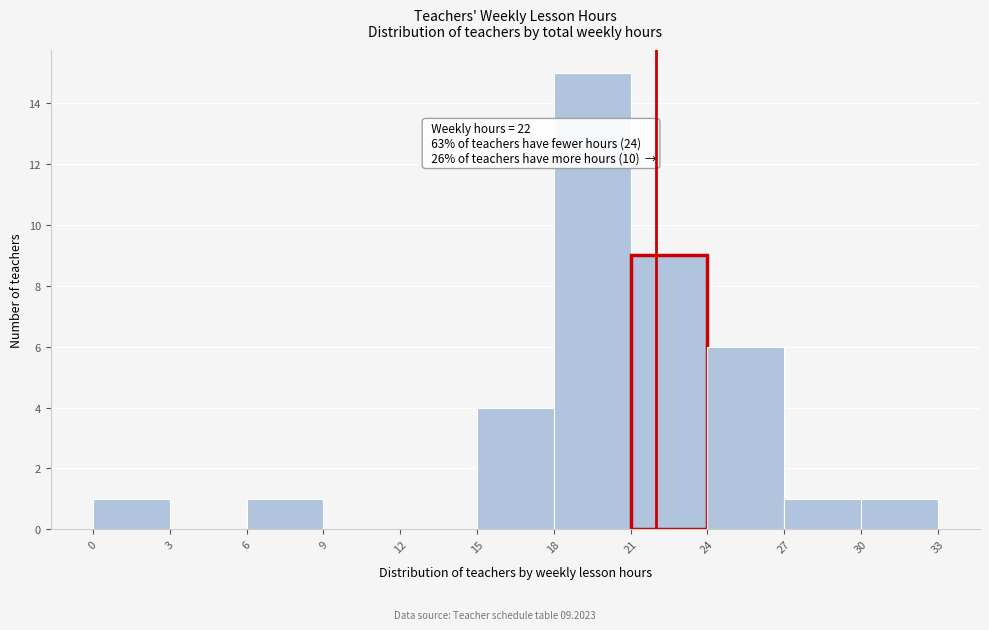

Over which range of the x-axis is the bar tallest?

18 to 21